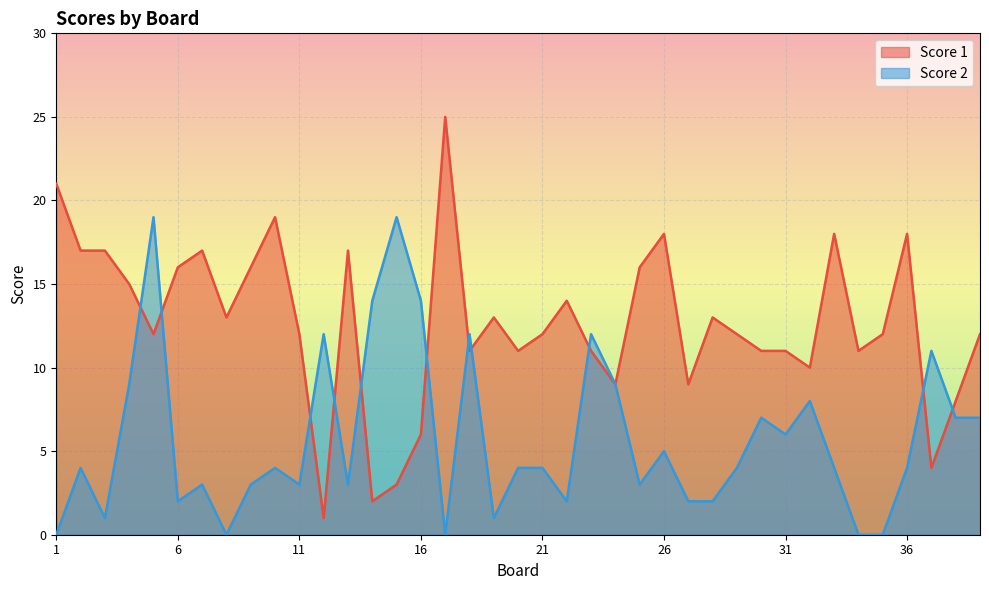

At which category is the sum across all series the highest?

5